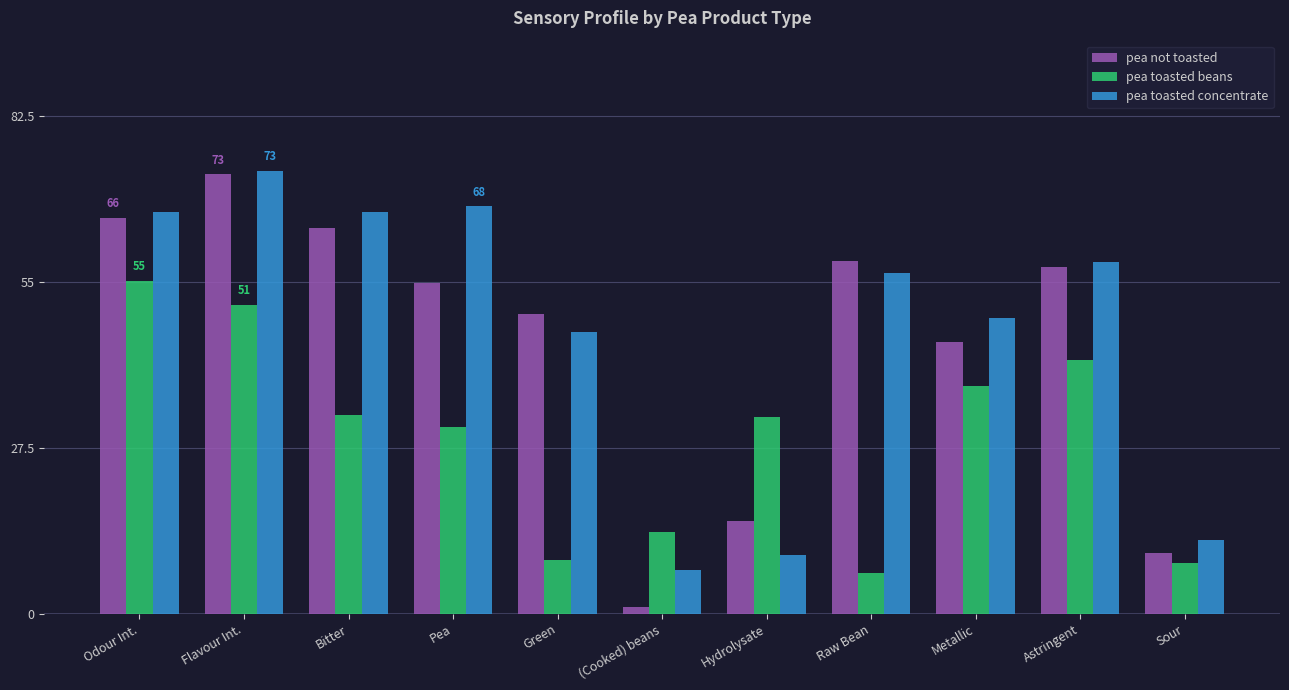

True or false: pea toasted beans has a value of 12.0 at Sour.

False